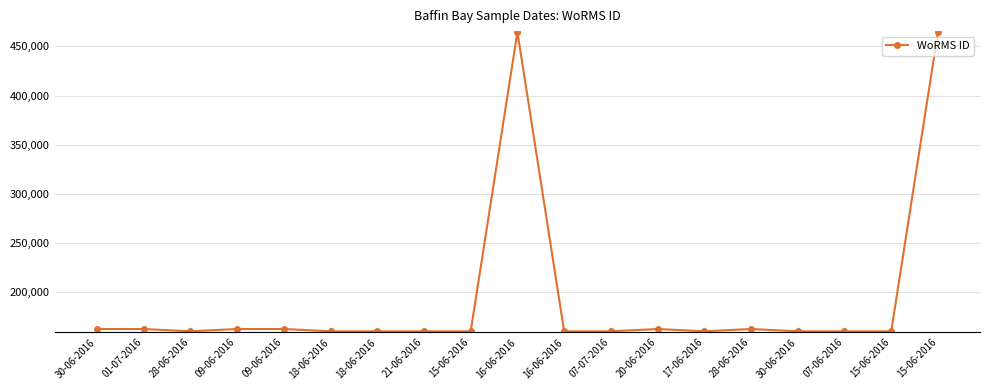

What is the label of the 17th point from the left?

07-06-2016